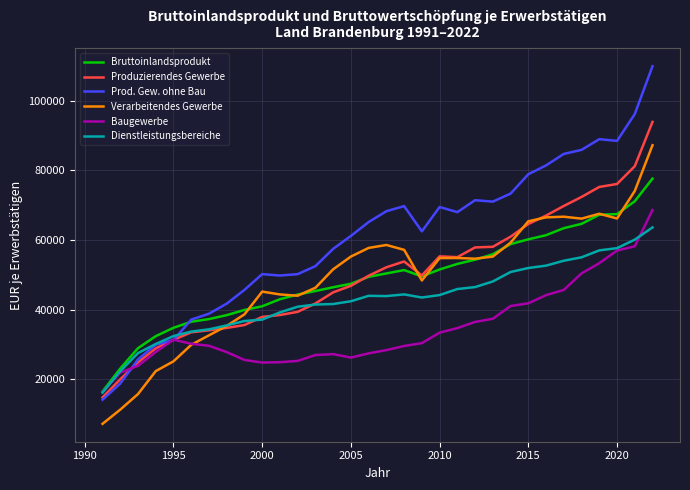

Rank the series by their maximum value, from highest to lowest.

Prod. Gew. ohne Bau, Produzierendes Gewerbe, Verarbeitendes Gewerbe, Bruttoinlandsprodukt, Baugewerbe, Dienstleistungsbereiche